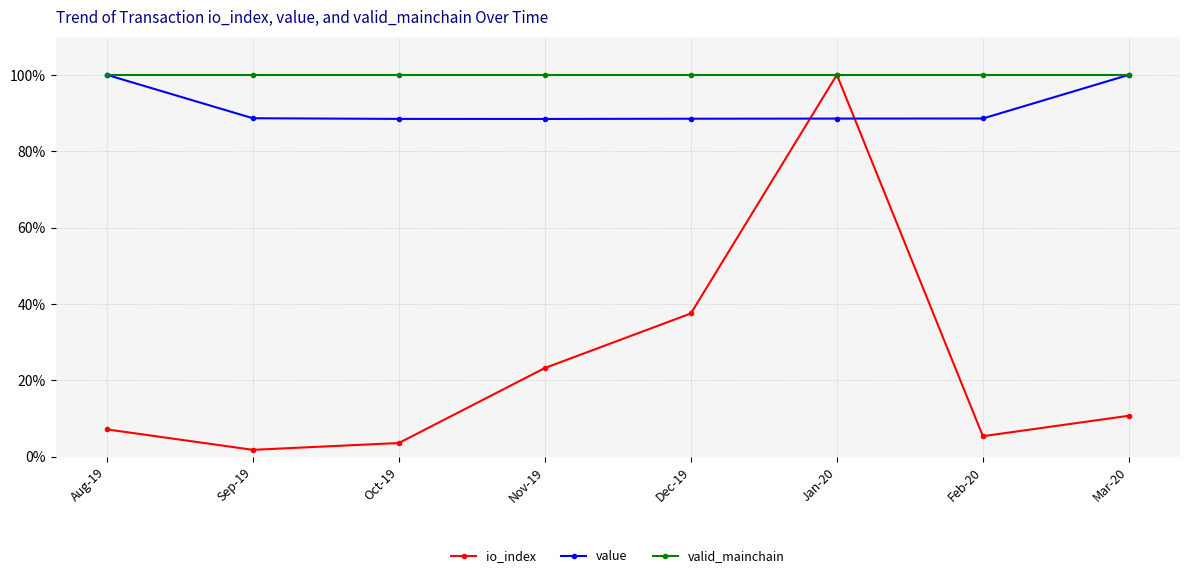

What is the total value across all series at Mar-20?

2.1